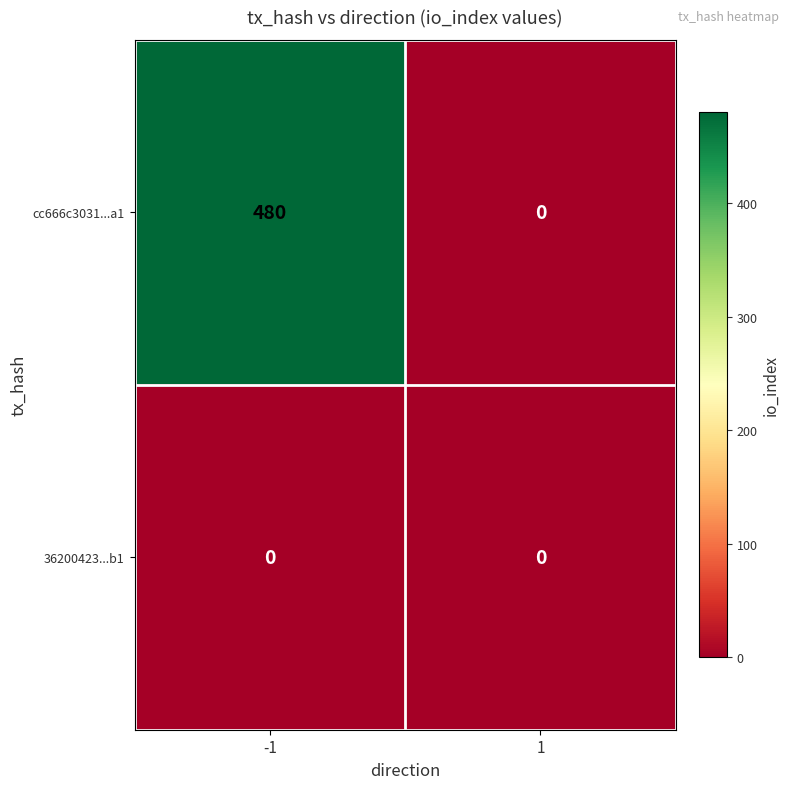

Rank the series by their average value, from highest to lowest.

cc666c3031...a1, 36200423...b1